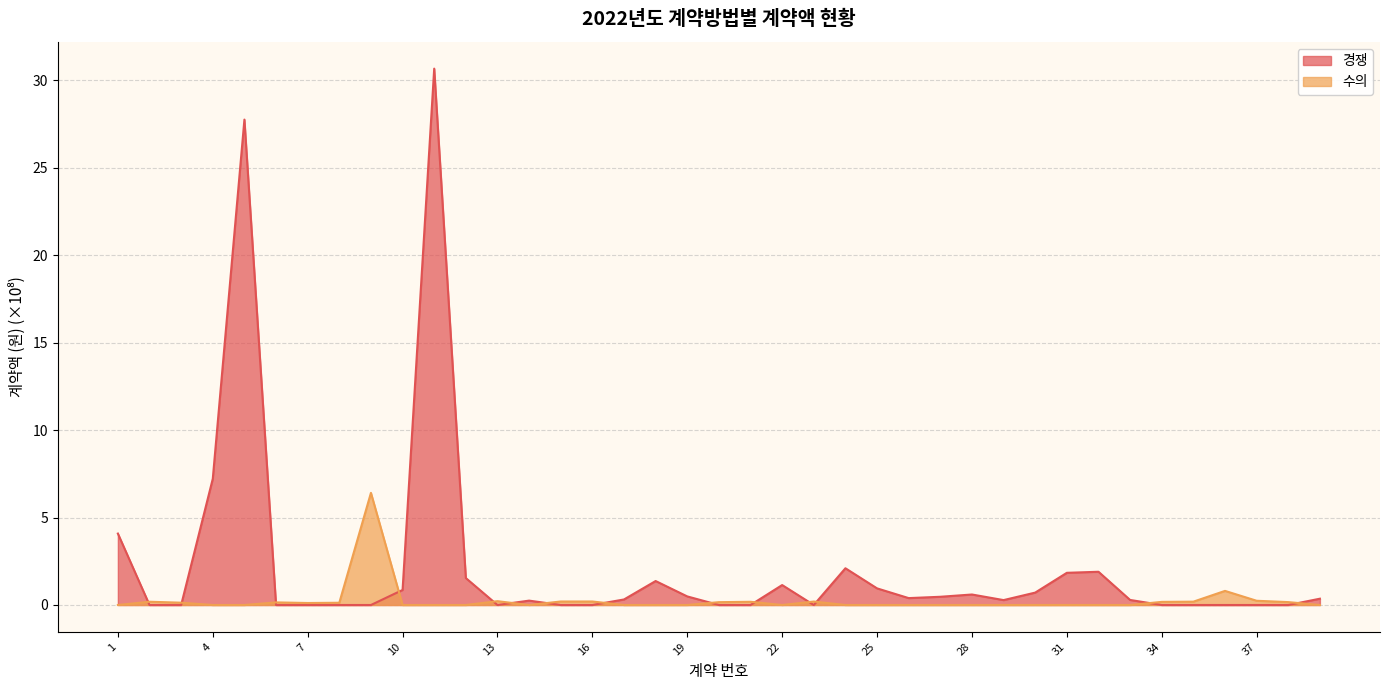

List the series in order of their overall mean, highest first.

경쟁, 수의